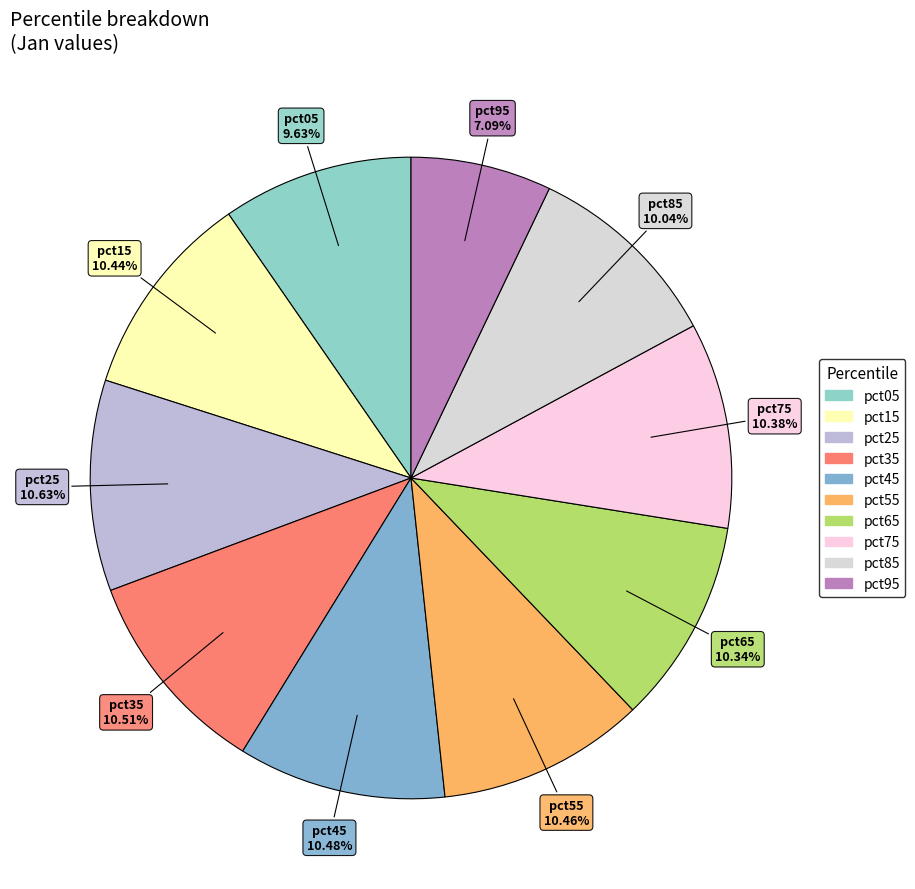

Which category has the smallest portion of the pie?

pct95